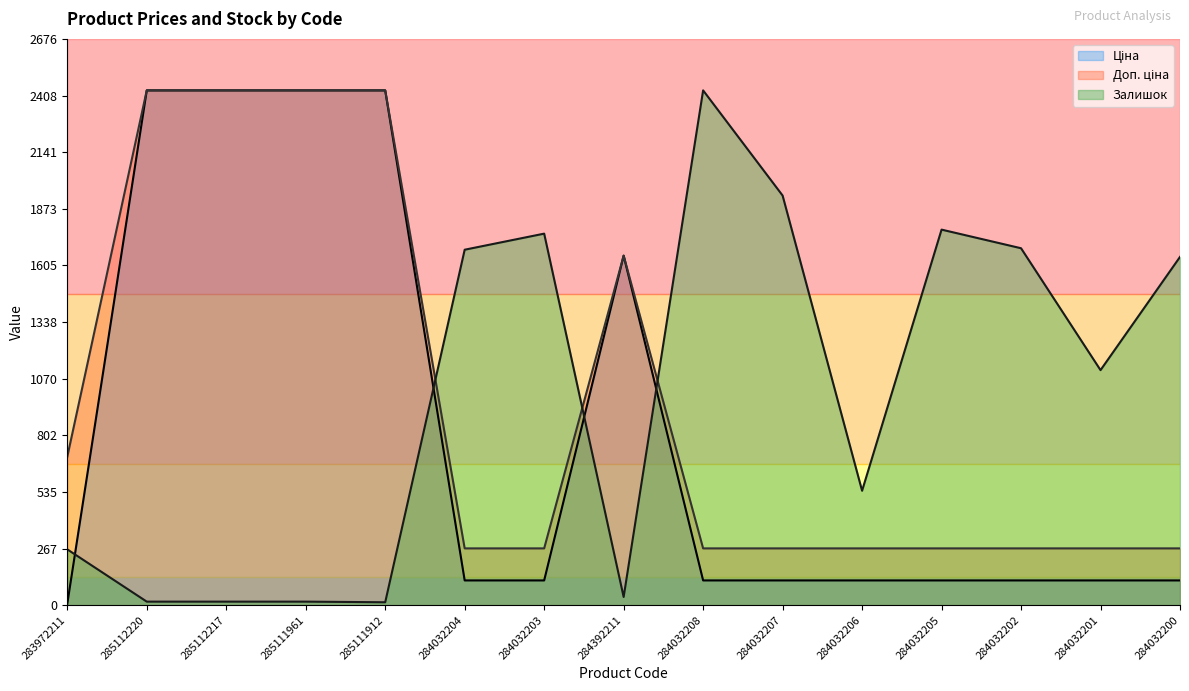

Is the value of Доп. ціна at 284032203 greater than the value of Залишок at 285112217?

Yes